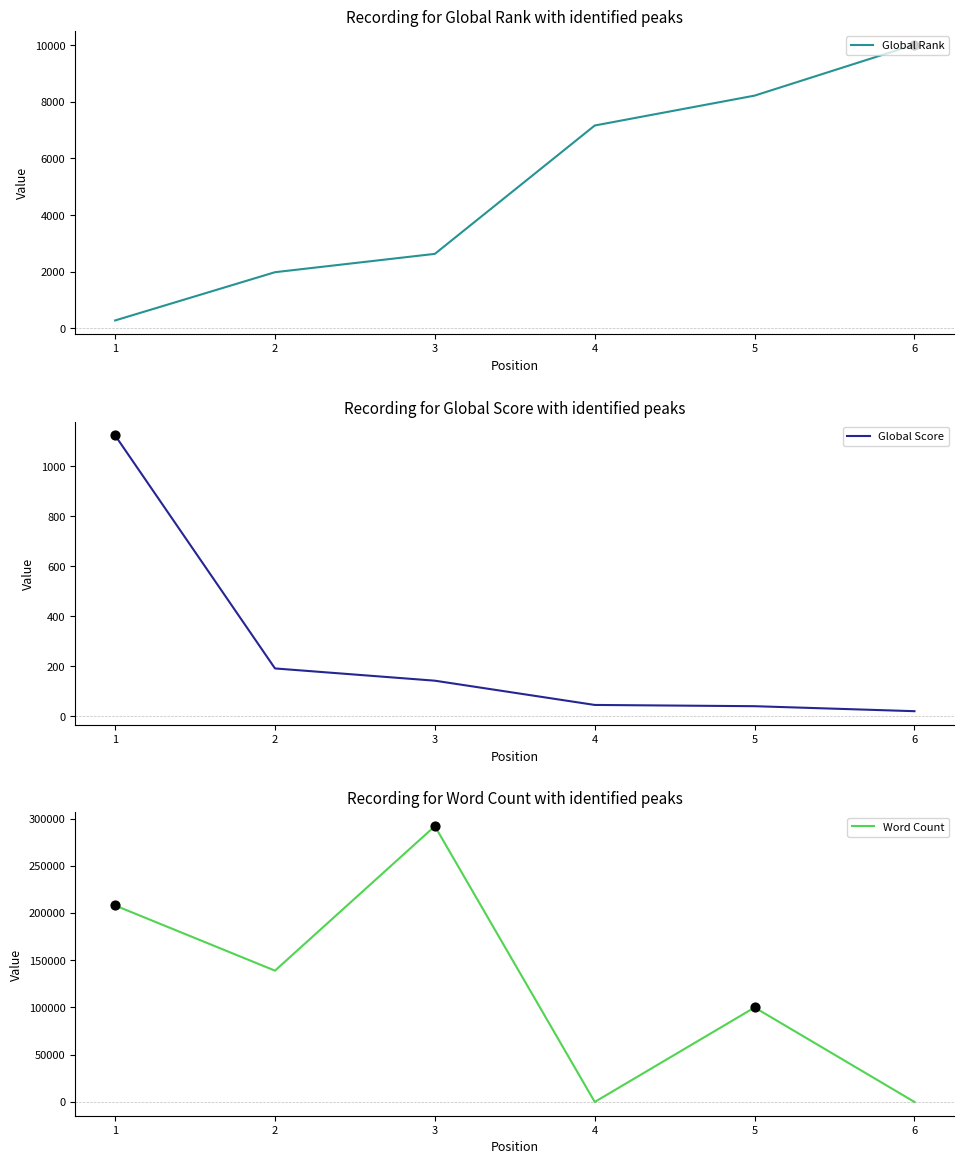

Which series reaches the minimum Y coordinate?

Word Count